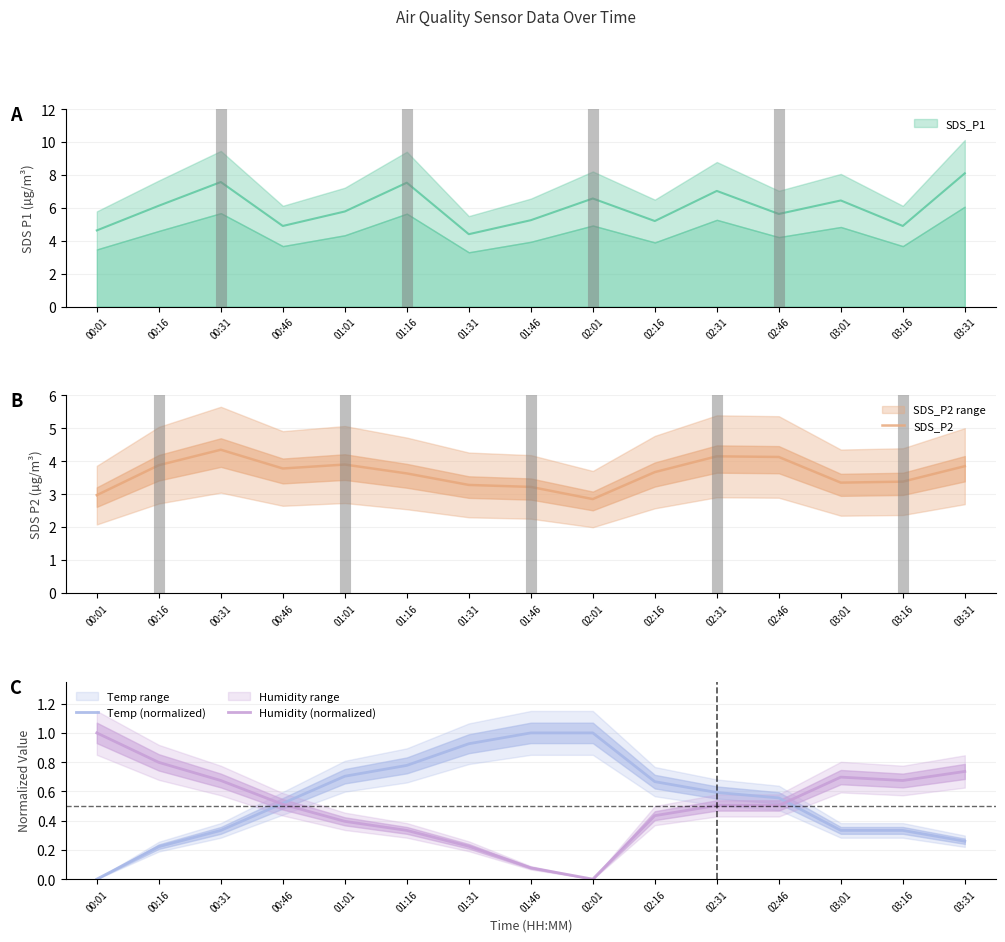

Which category has the highest value in the Humidity (normalized) series?

00:01